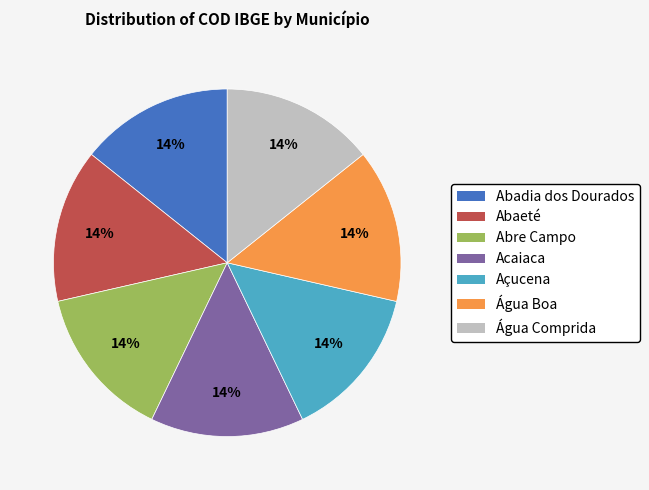

What is the ratio of the value at Abre Campo to the value at Água Boa?

1.0